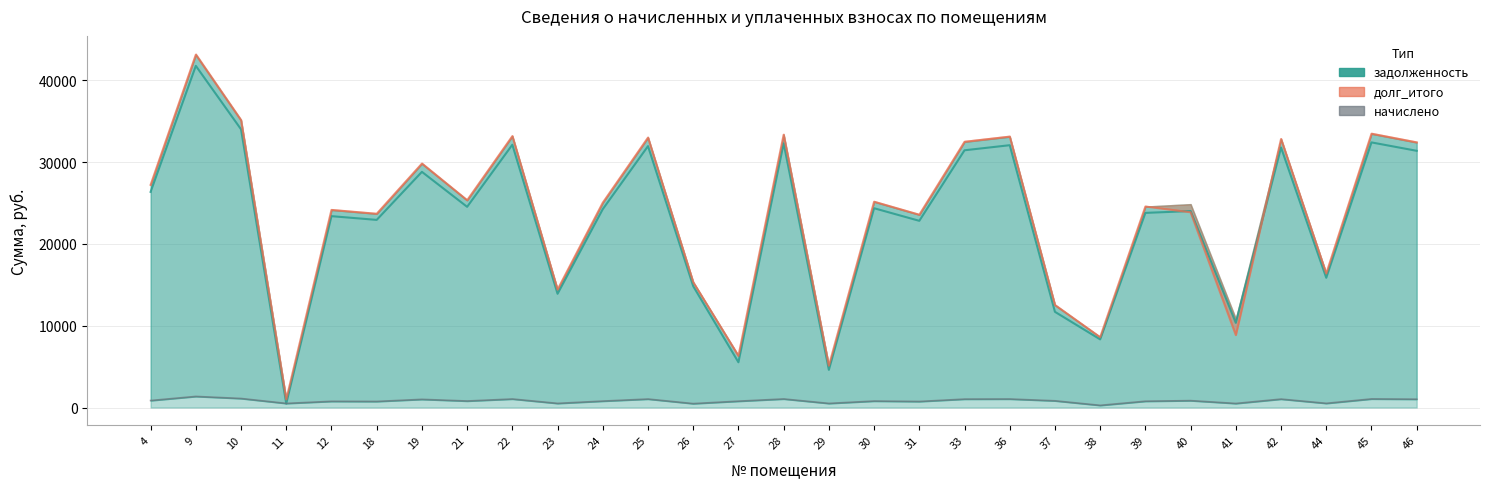

Between which two adjacent categories do задолженность and долг_итого first intersect?

39 and 40